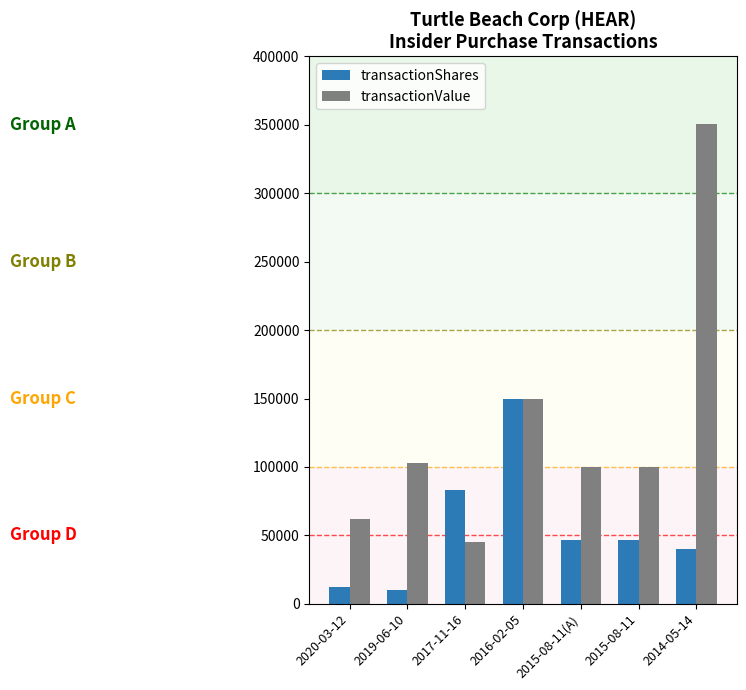

The transactionShares series shows 83333 at 2017-11-16. True or false?

True